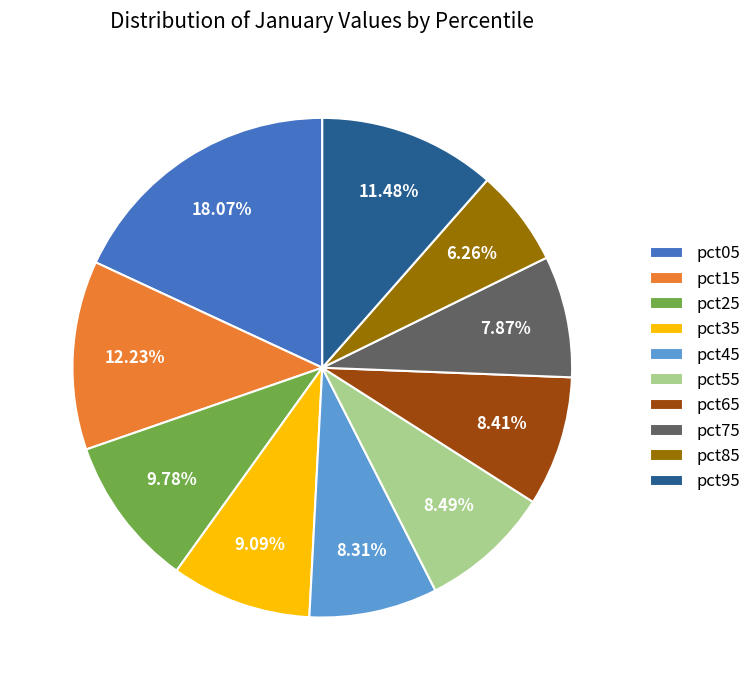

To the nearest percent, what is the difference between the pct15 and pct45 slice percentages?

4%